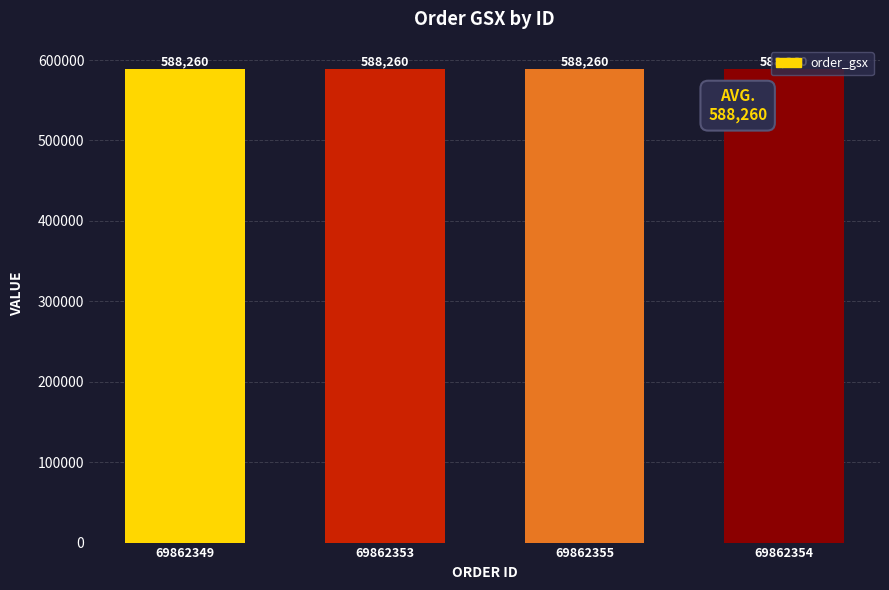

Which series has the largest range (max minus min)?

order_gsx